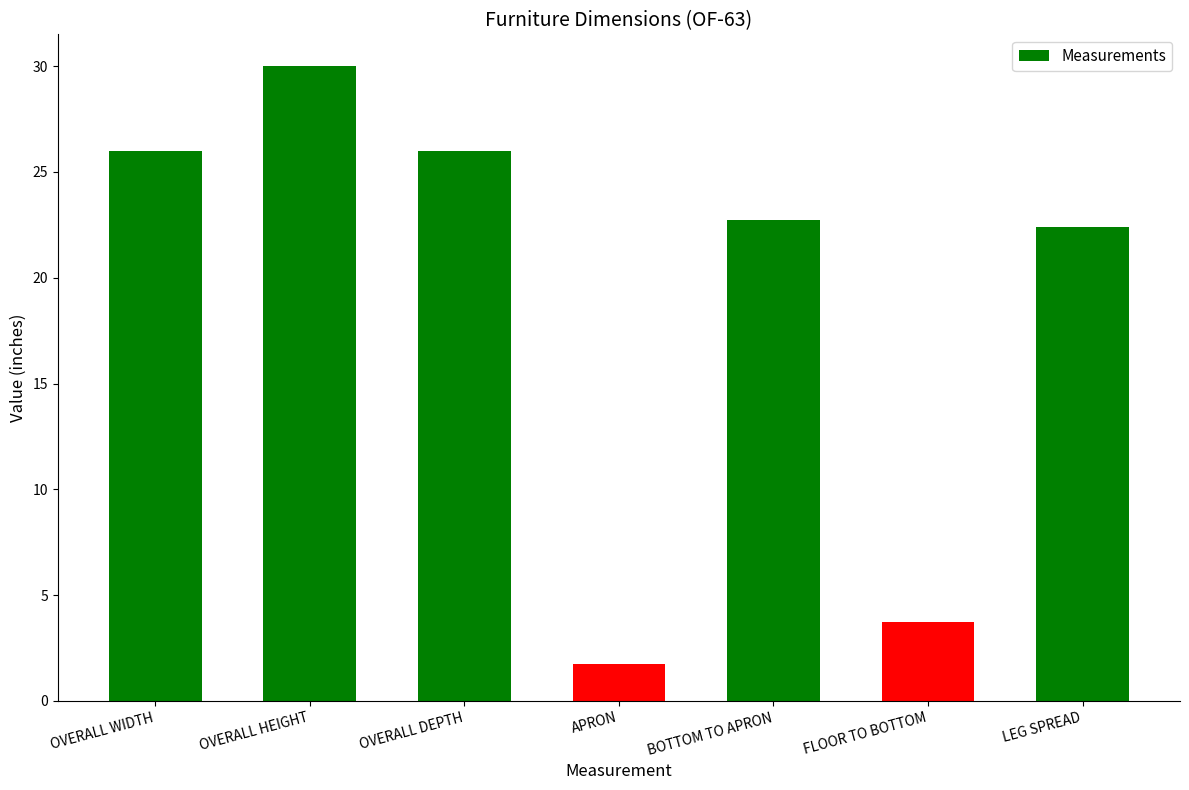

Where is the data nearest to the value 15?

LEG SPREAD